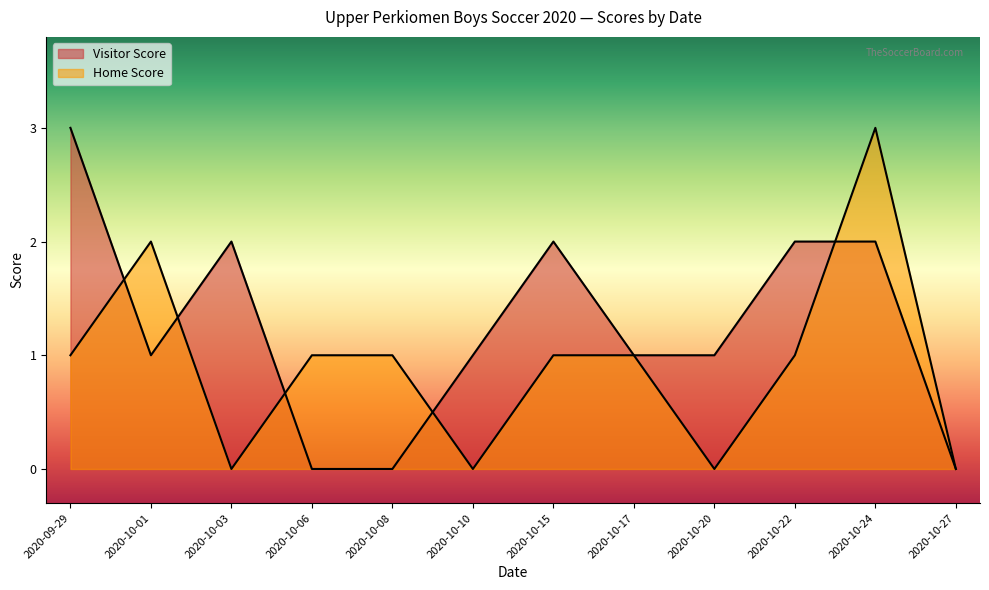

How many distinct data groups are displayed?

2